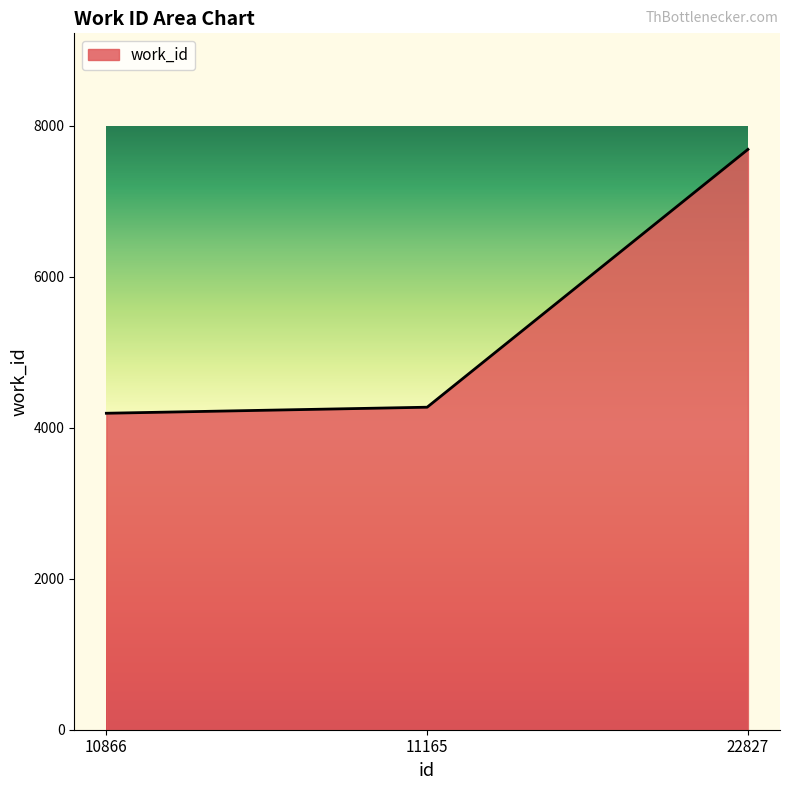

Rank the categories by value from highest to lowest.

22827, 11165, 10866